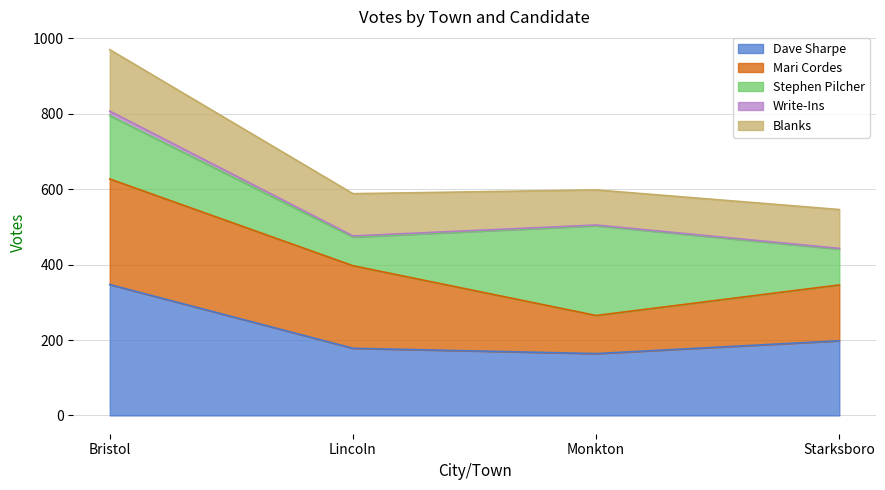

Does the chart have visible grid lines?

Yes